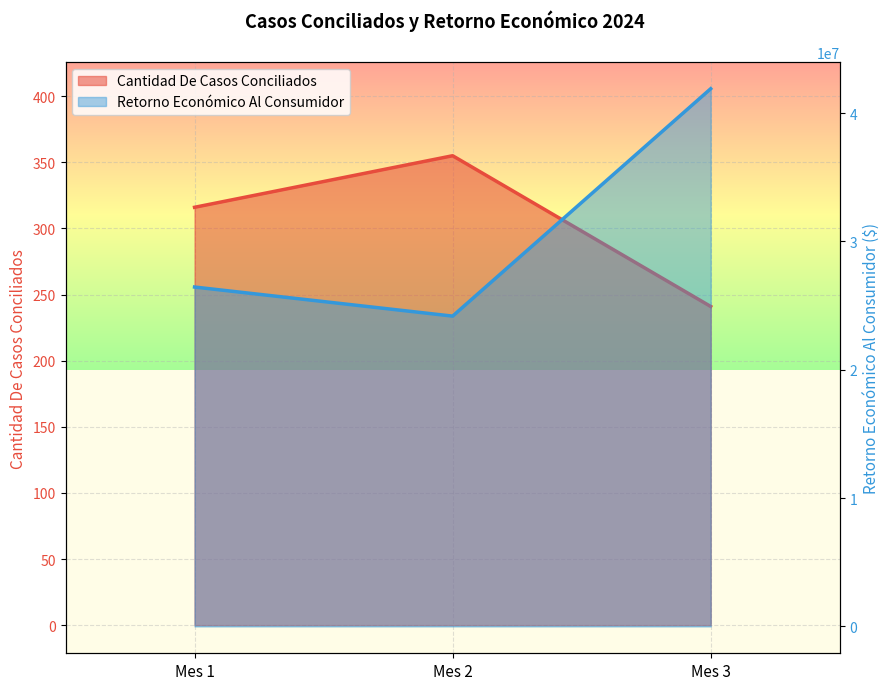

Is the value of Retorno Económico Al Consumidor at Mes 2 greater than the value of Cantidad De Casos Conciliados at Mes 3?

Yes